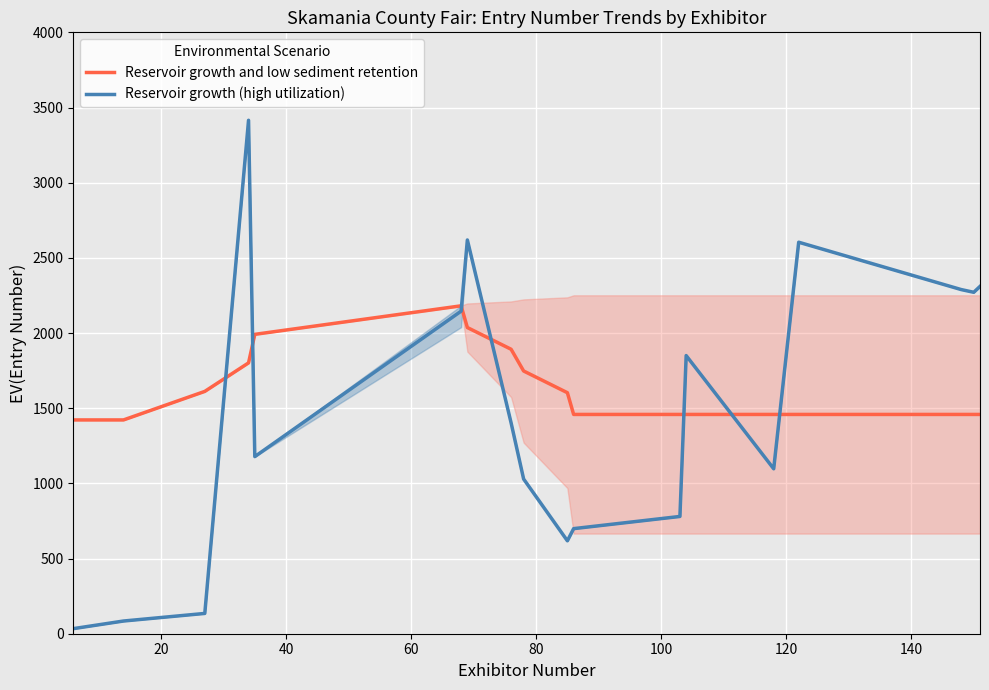

What is the difference between the second highest and minimum values in the Reservoir growth and low sediment retention series?

614.5